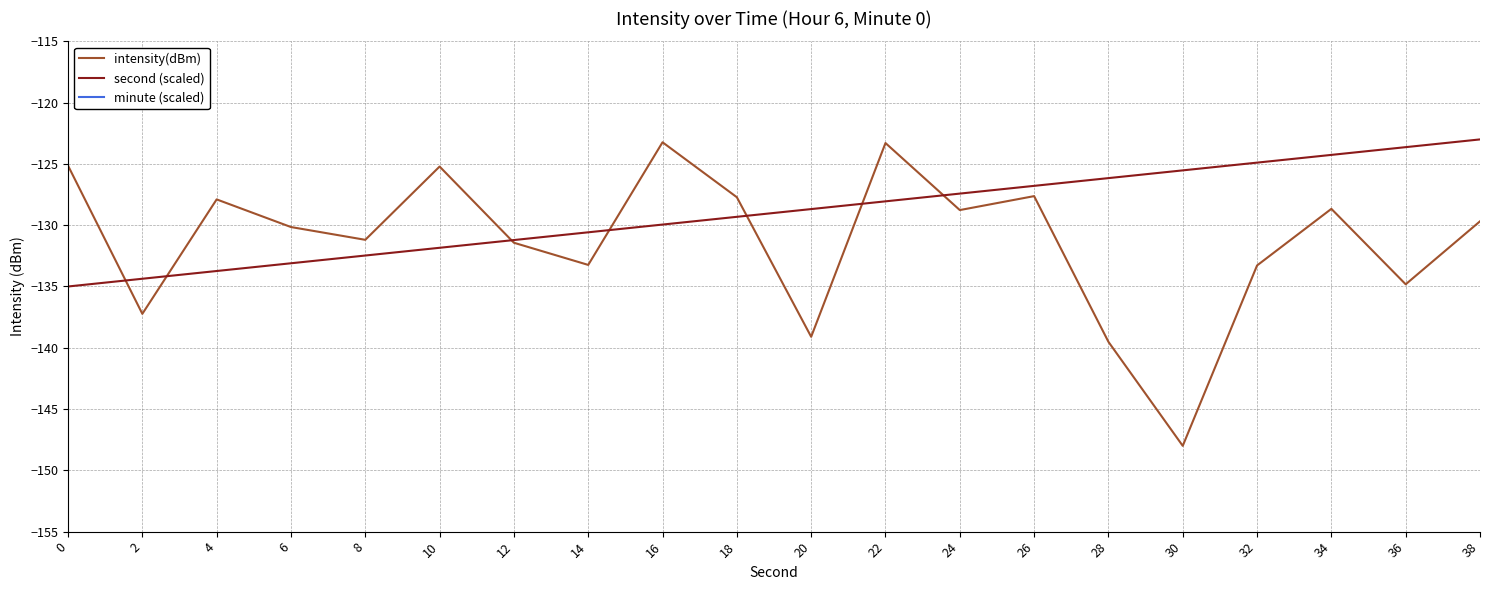

What is the minimum value for second (scaled)?

-135.0